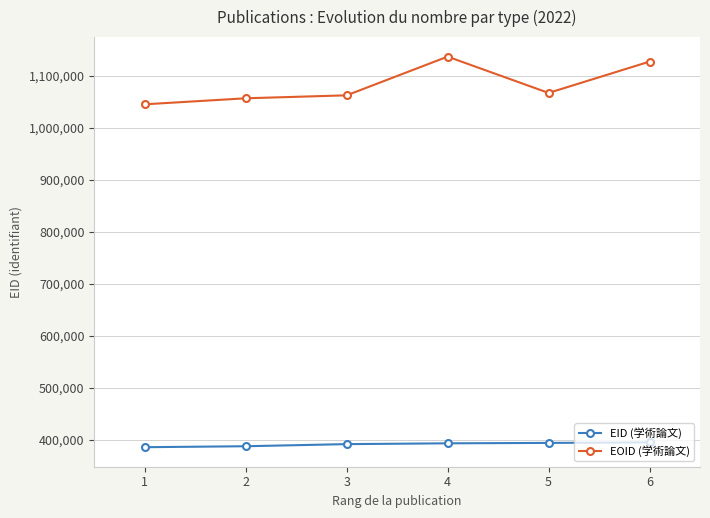

True or false: EOID (学術論文) and EID (学術論文) cross at least once.

False